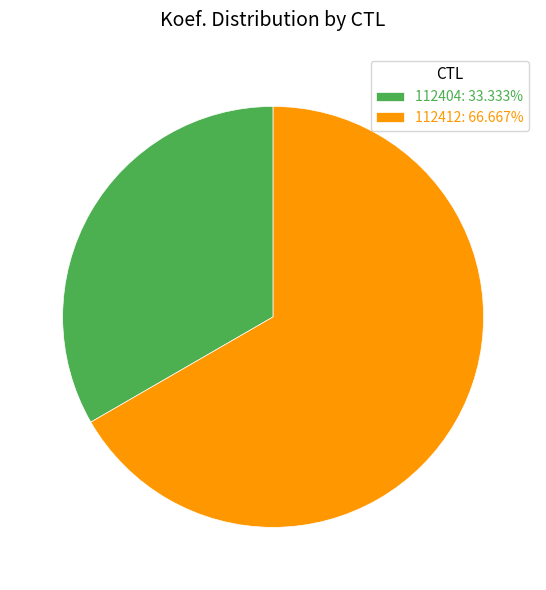

Approximately how many times larger is the value at 112404: 33.333% compared to 112412: 66.667%?

0.5